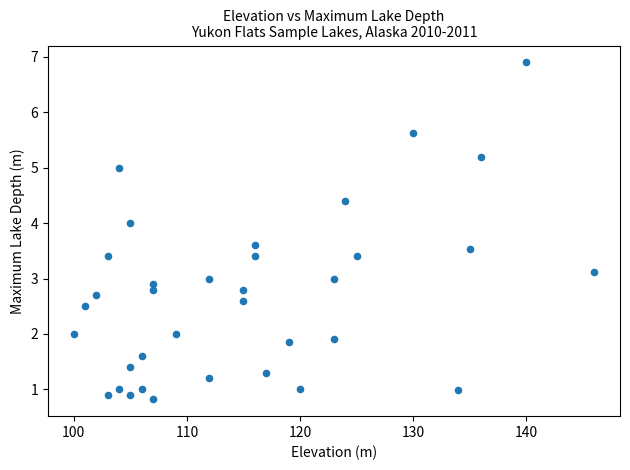

What is the range of X values (max minus min)?

46.0